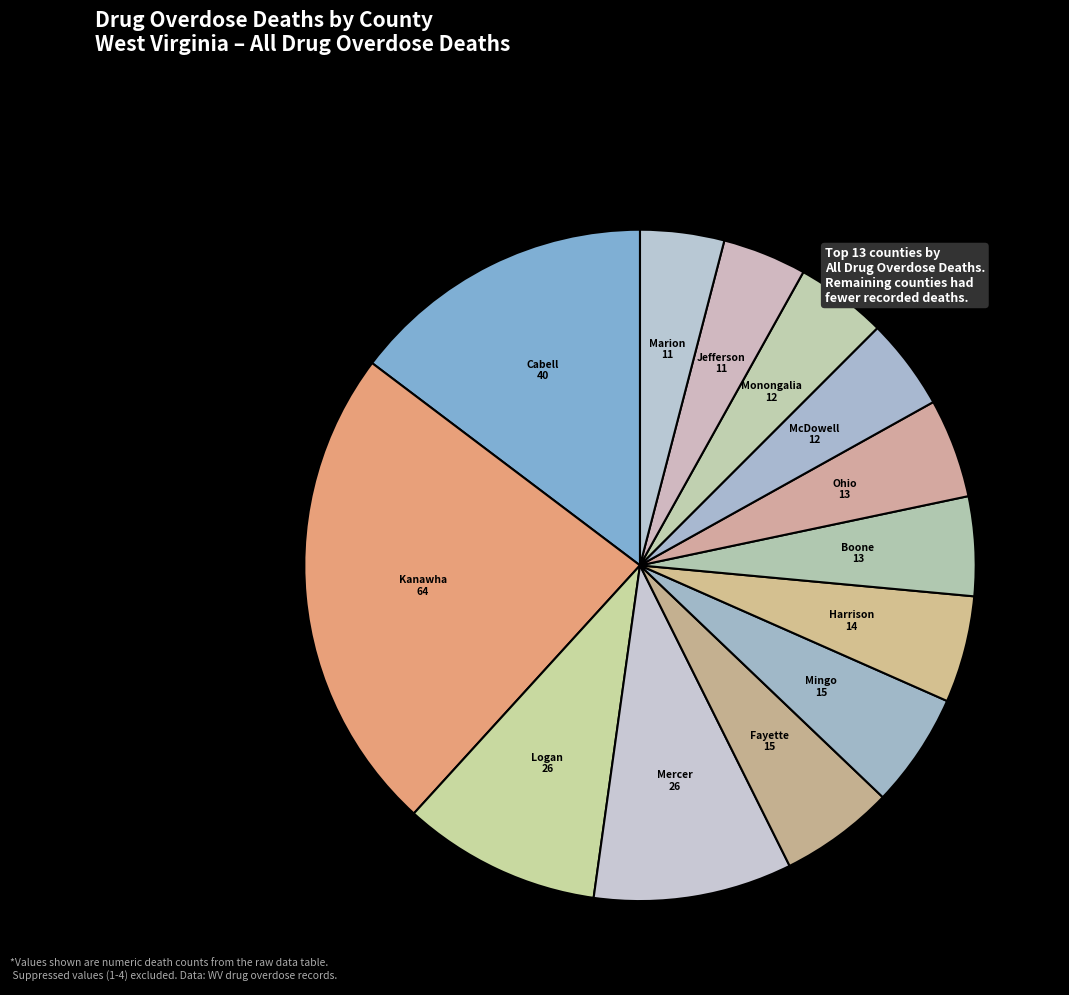

How many slices are in this pie chart?

13